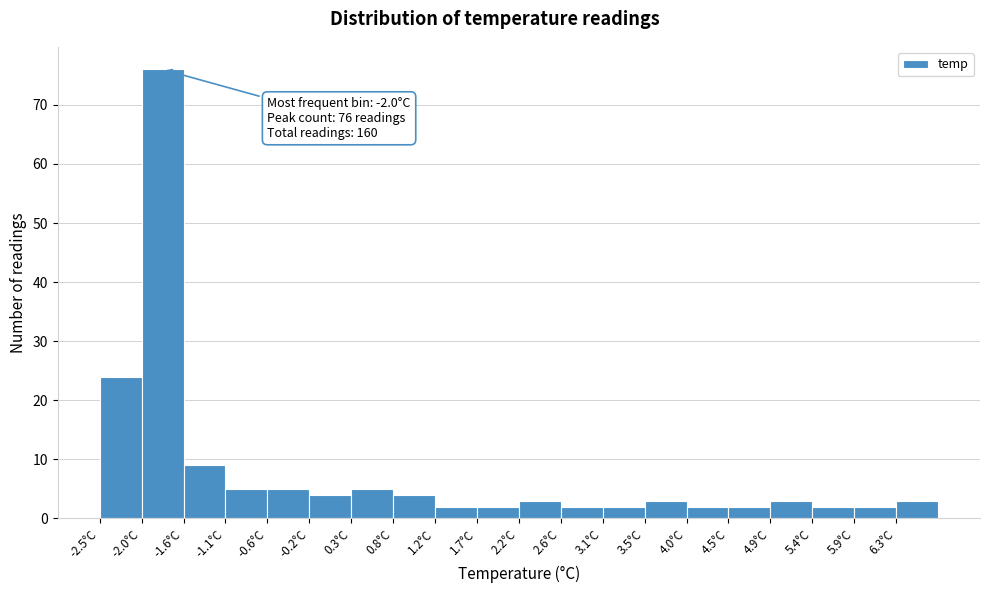

Over which range of the x-axis is the bar tallest?

-2.035 to -1.570